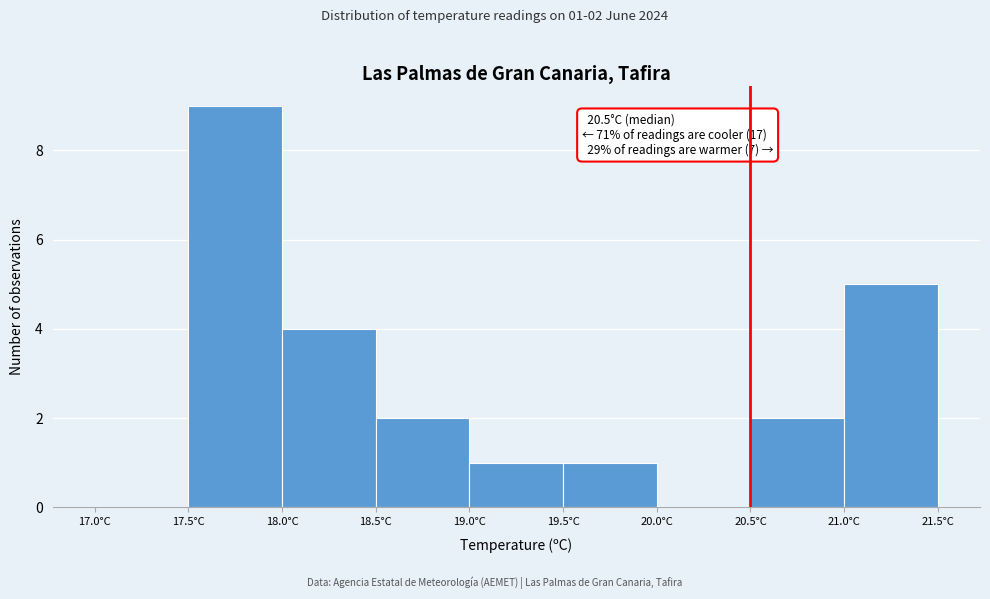

Which range on the x-axis has the tallest bar?

17.5 to 18.0